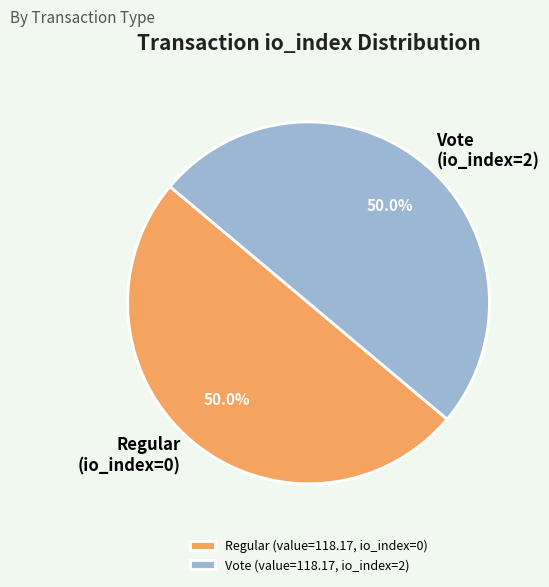

Count the number of slices in the pie.

2